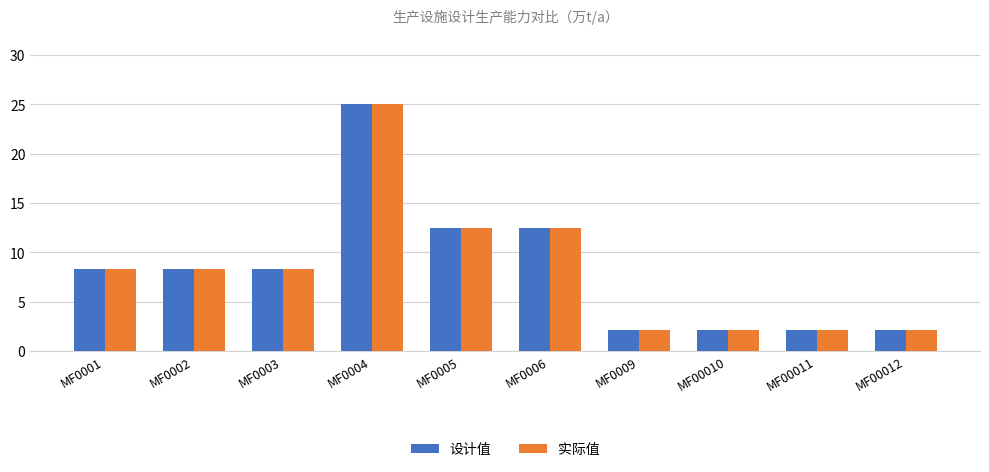

Which category has the highest value across all series?

MF0004